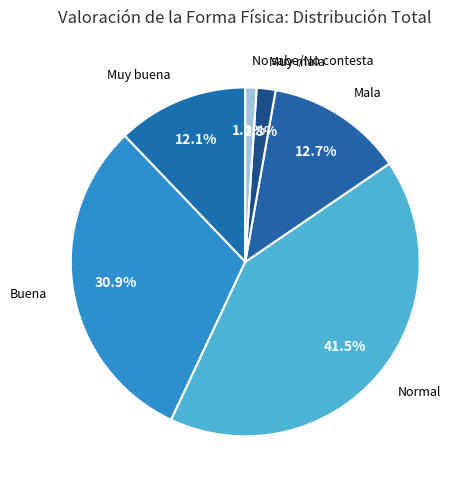

How many segments does this pie chart have?

6